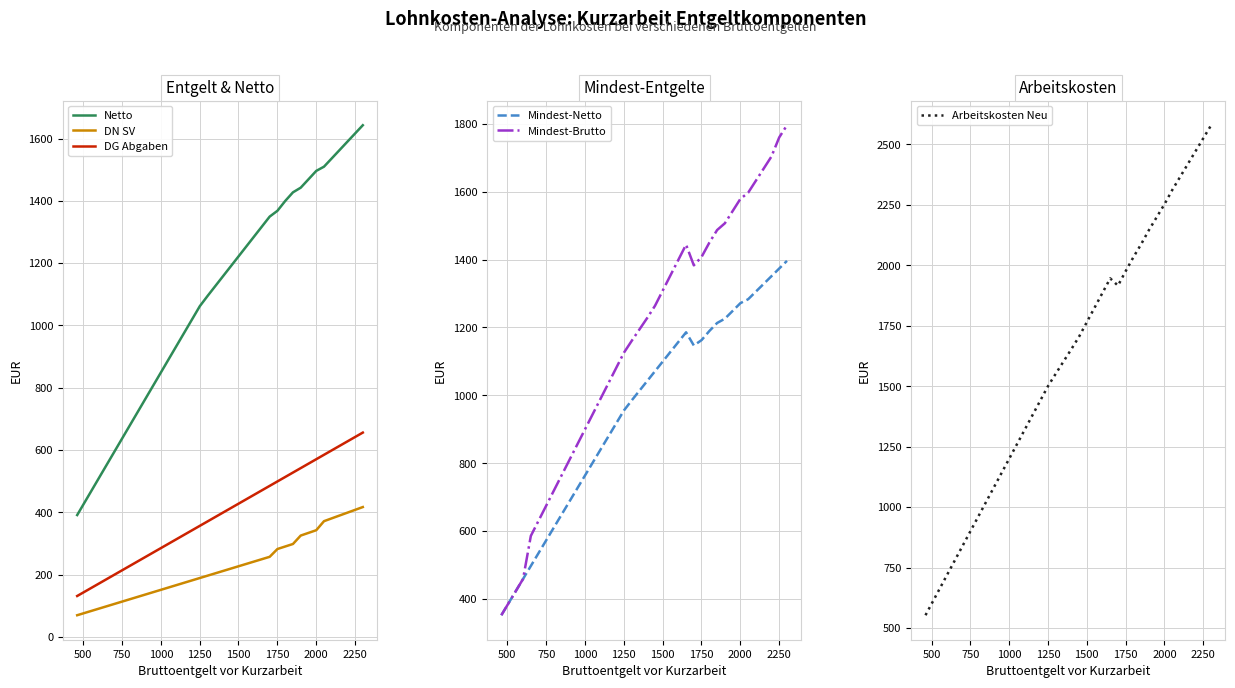

Reading left to right, extract all data points from this chart.

Netto: 391.3	425.2	467.7	510.1	552.6	595.0	637.5	679.9	722.3	764.8	807.2	849.6	892.1	934.5	977.0	1019.4	1061.8	1094.7	1126.5	1158.4	1190.2	1222.0	1253.9	1285.7	1317.5	1349.4	1368.1	1399.5	1427.3	1442.2	1469.1	1496.1	1509.7	1536.3	1562.9	1589.5	1616.1	1642.7
DN SV: 69.7	75.8	83.3	90.9	98.4	106.0	113.5	121.1	128.7	136.2	143.8	151.3	158.9	166.5	174.0	181.6	189.2	196.7	204.3	211.8	219.4	226.9	234.5	242.1	249.6	257.2	282.3	290.3	298.4	325.4	334.0	342.6	371.6	380.7	389.8	398.8	407.9	416.9
DG Abgaben: 131.4	142.8	157.1	171.3	185.6	199.8	214.1	228.4	242.6	256.9	271.1	285.4	299.6	313.9	328.1	342.4	356.7	370.9	385.2	399.4	413.7	427.9	442.2	456.4	470.7	484.9	499.2	513.5	527.7	542.0	556.2	570.5	584.7	599.0	613.2	627.5	641.8	656.0
Mindest-Netto: 352.2	382.7	420.9	459.1	497.3	535.5	573.7	611.9	650.1	688.3	726.5	764.7	802.9	841.1	879.3	917.5	955.7	985.2	1013.9	1042.5	1071.2	1099.8	1128.5	1157.1	1185.8	1147.0	1162.8	1189.6	1213.2	1225.9	1248.8	1271.7	1283.2	1305.9	1328.5	1351.1	1373.7	1396.3
Mindest-Brutto: 352.2	382.7	420.9	459.1	585.9	630.9	675.9	720.9	765.9	810.9	855.9	900.9	945.9	990.9	1035.9	1080.9	1125.9	1160.8	1194.5	1228.2	1264.0	1309.0	1354.0	1399.0	1444.0	1383.1	1408.0	1450.0	1487.1	1507.0	1543.0	1579.0	1597.1	1632.7	1668.2	1703.7	1760.0	1796.0
Arbeitskosten Neu: 553.3	601.3	661.3	721.3	781.3	841.4	901.4	961.4	1021.4	1081.4	1141.4	1201.4	1261.4	1321.4	1381.5	1441.5	1501.5	1552.9	1603.3	1653.8	1706.0	1766.0	1826.0	1886.0	1946.0	1916.1	1976.6	2034.5	2088.4	2146.6	2199.9	2253.3	2312.0	2365.5	2419.0	2472.4	2525.9	2579.4